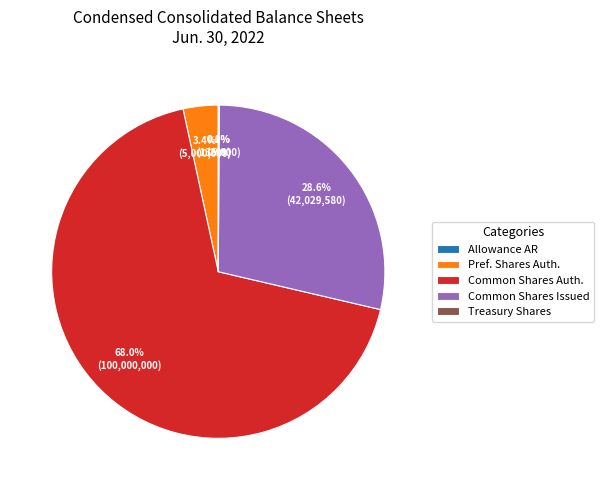

Is there any slice that represents more than half of the pie?

Yes